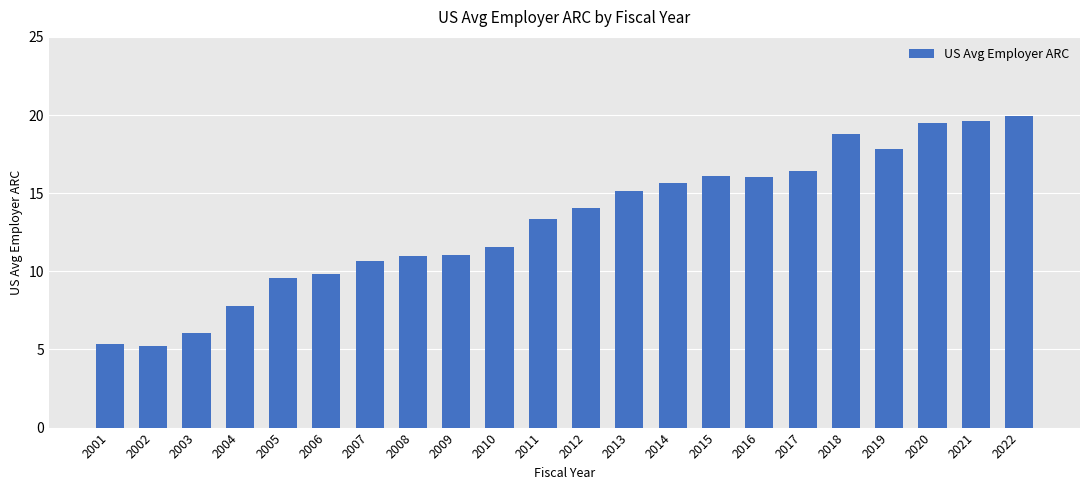

What is the sum of all values?

290.4